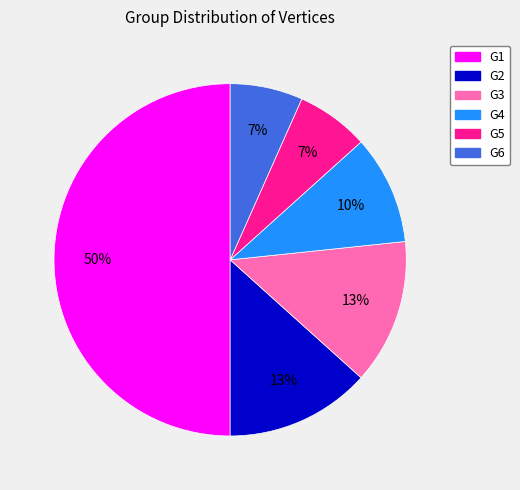

Is G4 the majority of the pie?

No